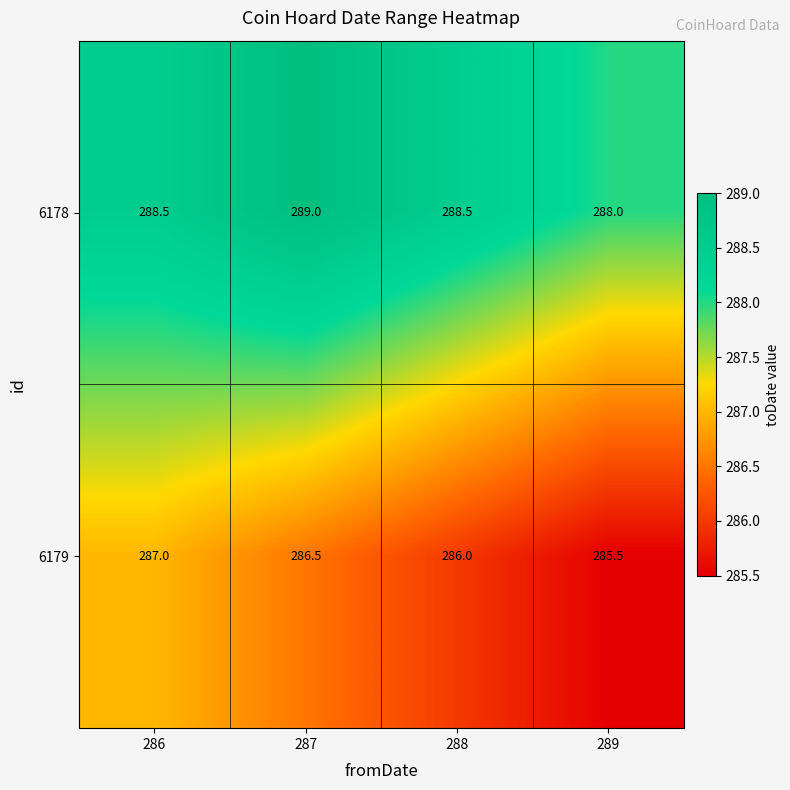

What is the sum of the 6178 values at 286 and 288?

577.0